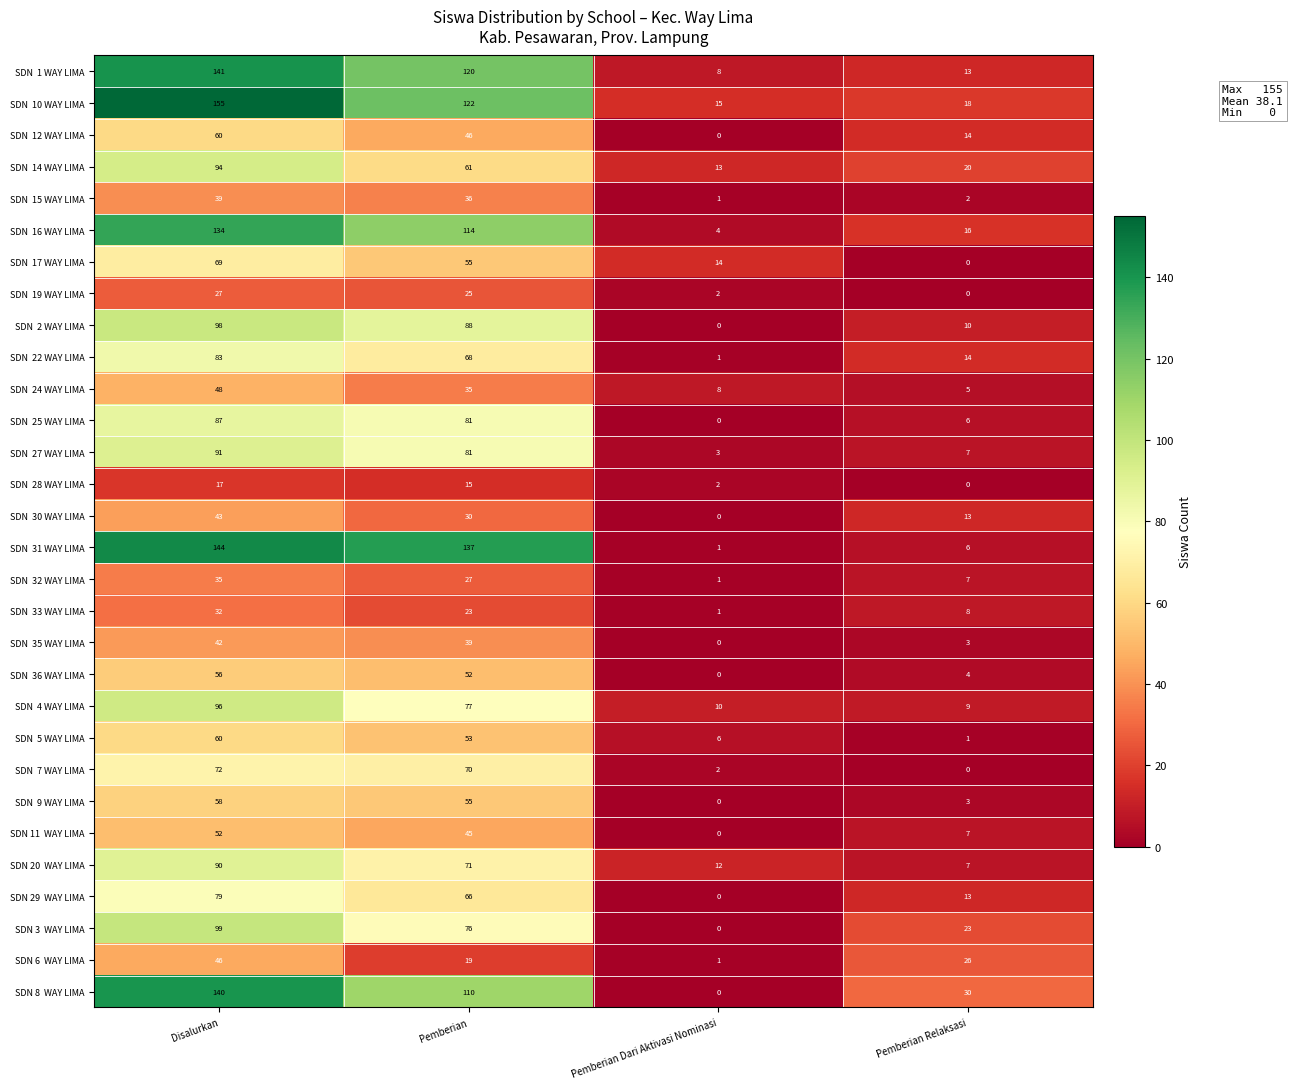

What is the spread (max minus min) of values at Pemberian Dari Aktivasi Nominasi?

15